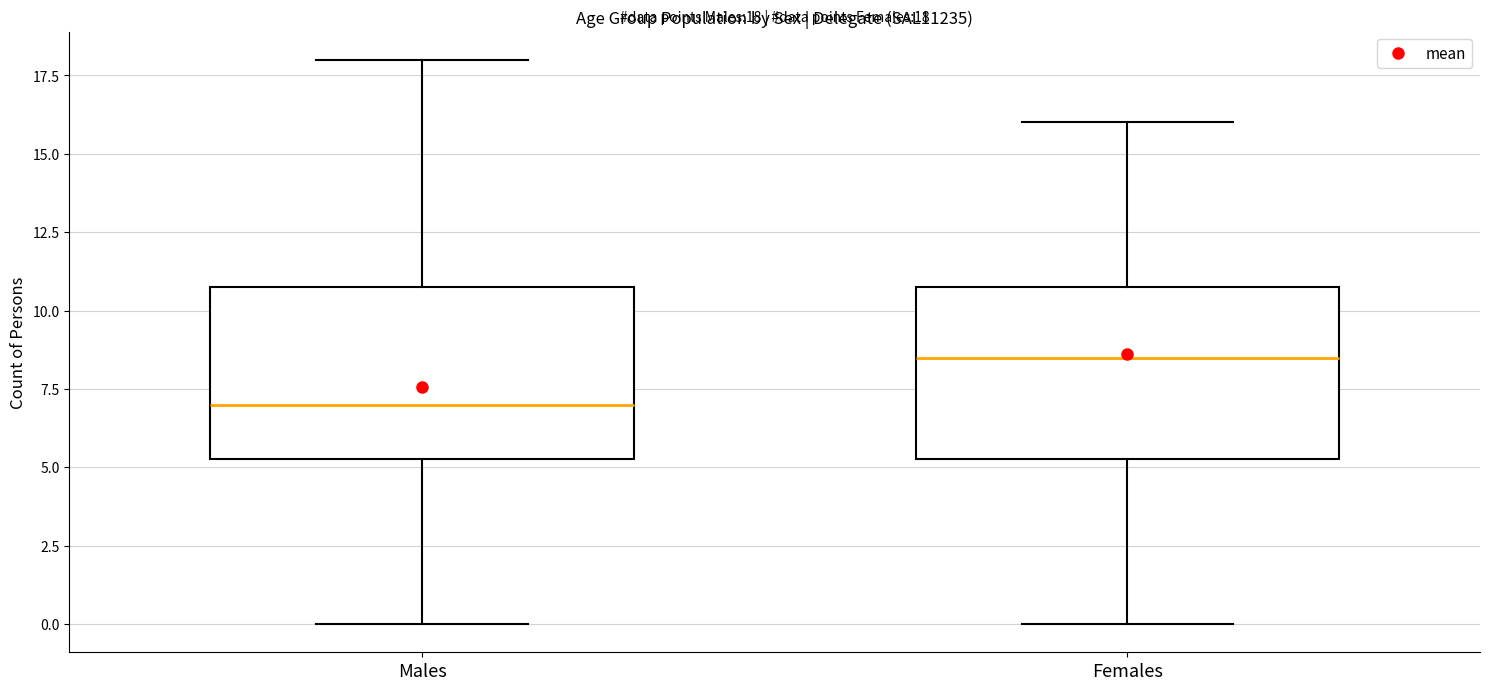

Which box's median line is the highest?

Females